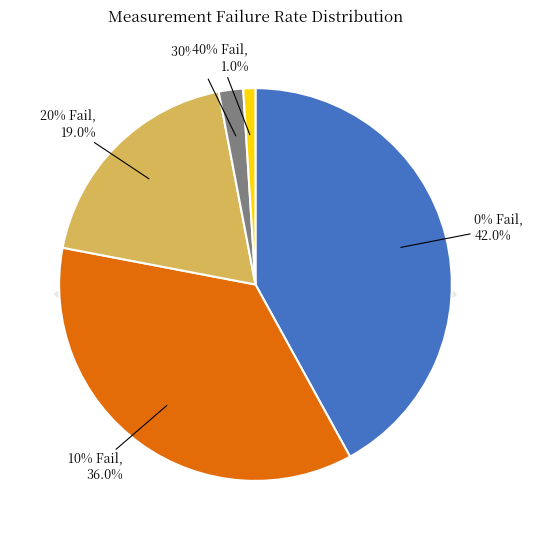

What percentage is the 10% Fail slice, to the nearest percent?

36%